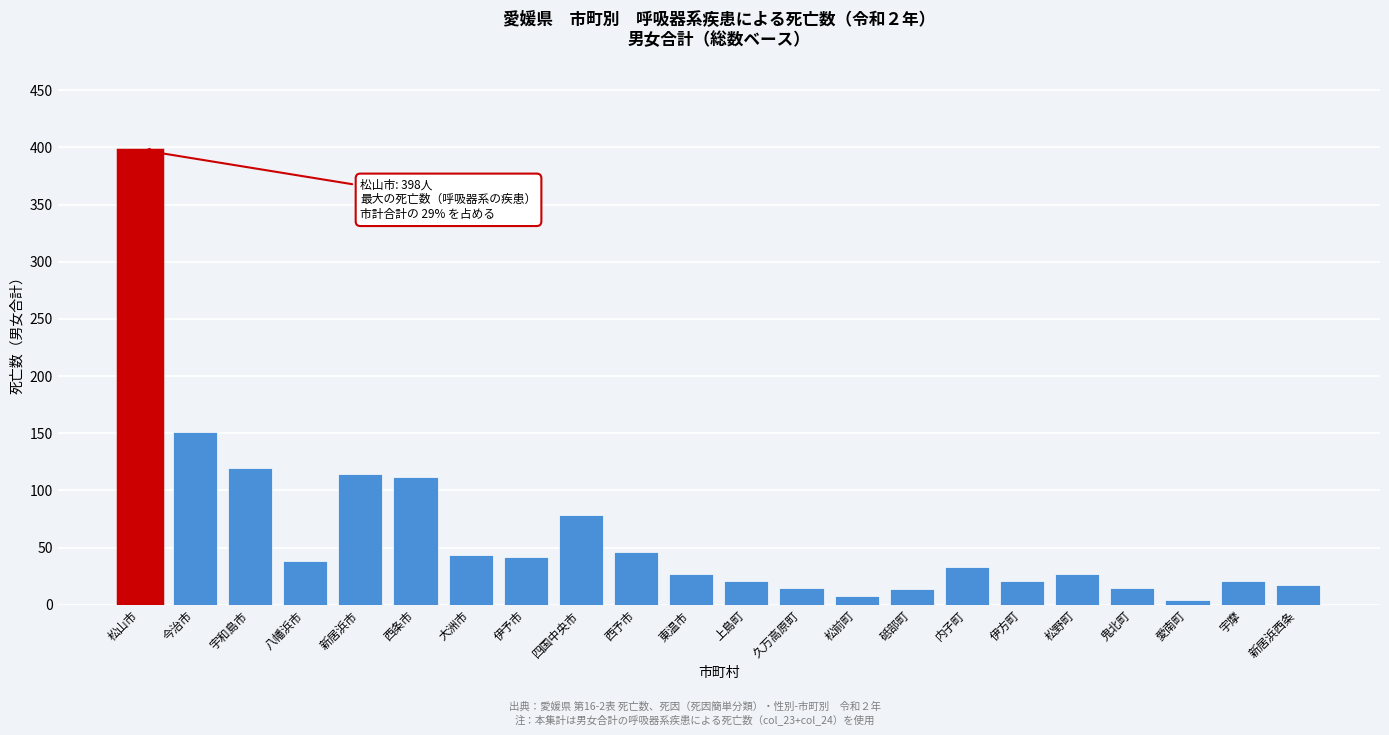

Approximately how many times larger is the value at 西条市 compared to 新居浜西条?

6.6